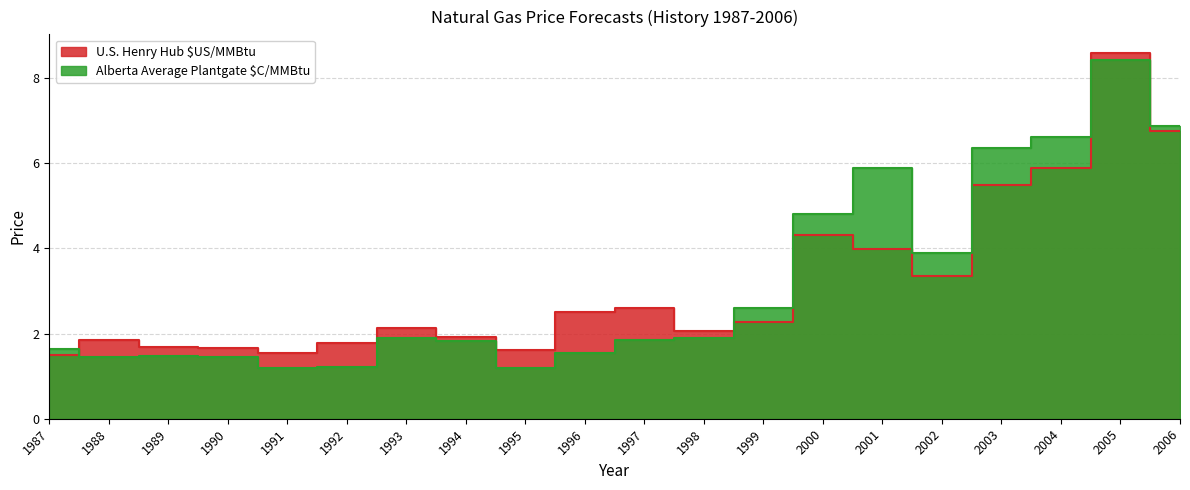

What is the lowest value of the U.S. Henry Hub $US/MMBtu series?

1.5